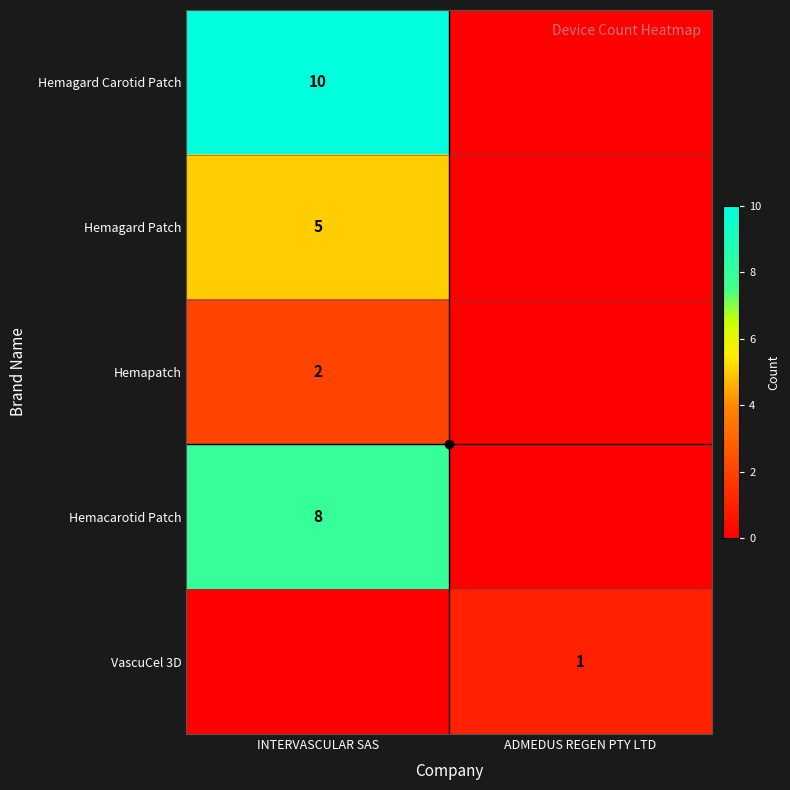

At which category does the chart reach its peak across all series?

INTERVASCULAR SAS